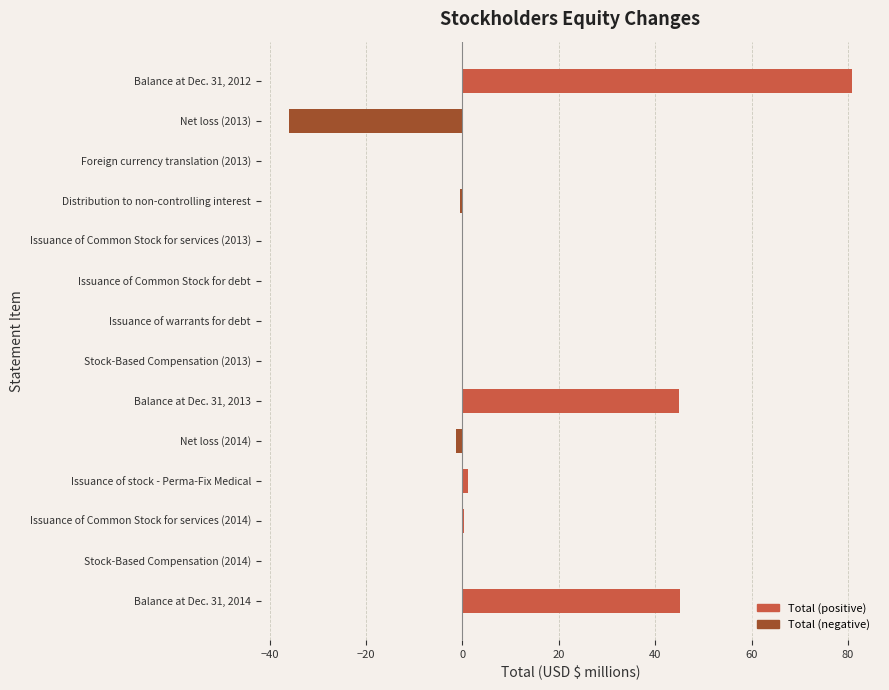

The chart shows a value of 0.2 at Issuance of Common Stock for services (2013). True or false?

True